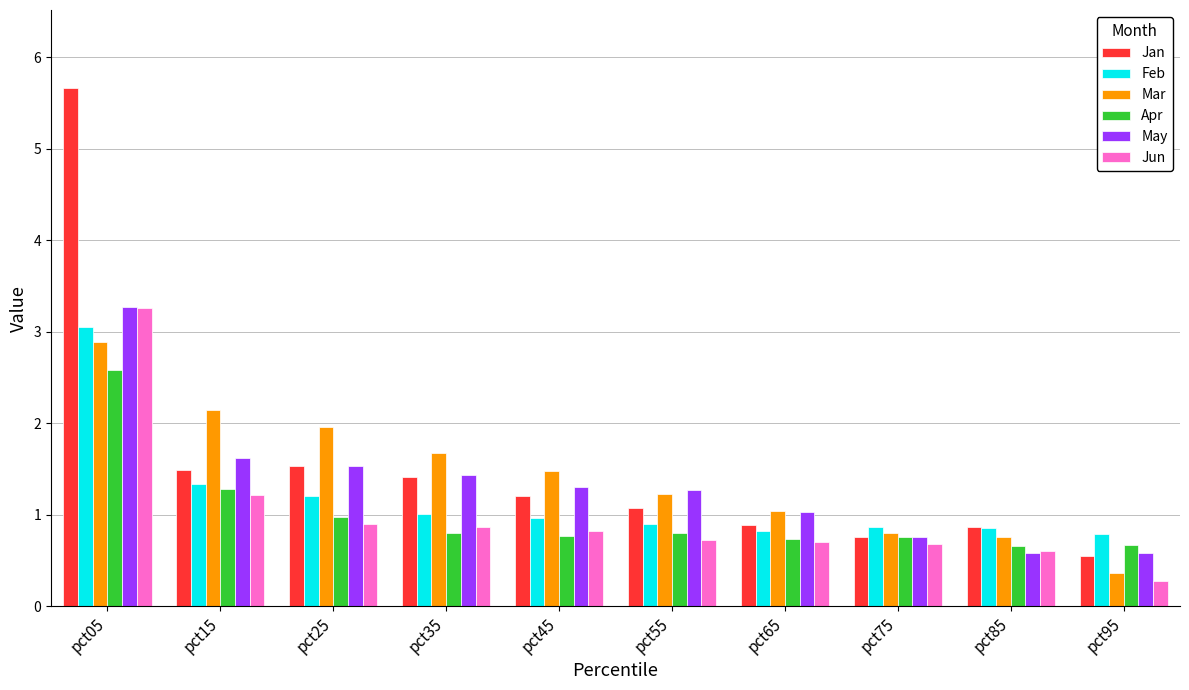

What is the spread (max minus min) of values at pct15?

0.9